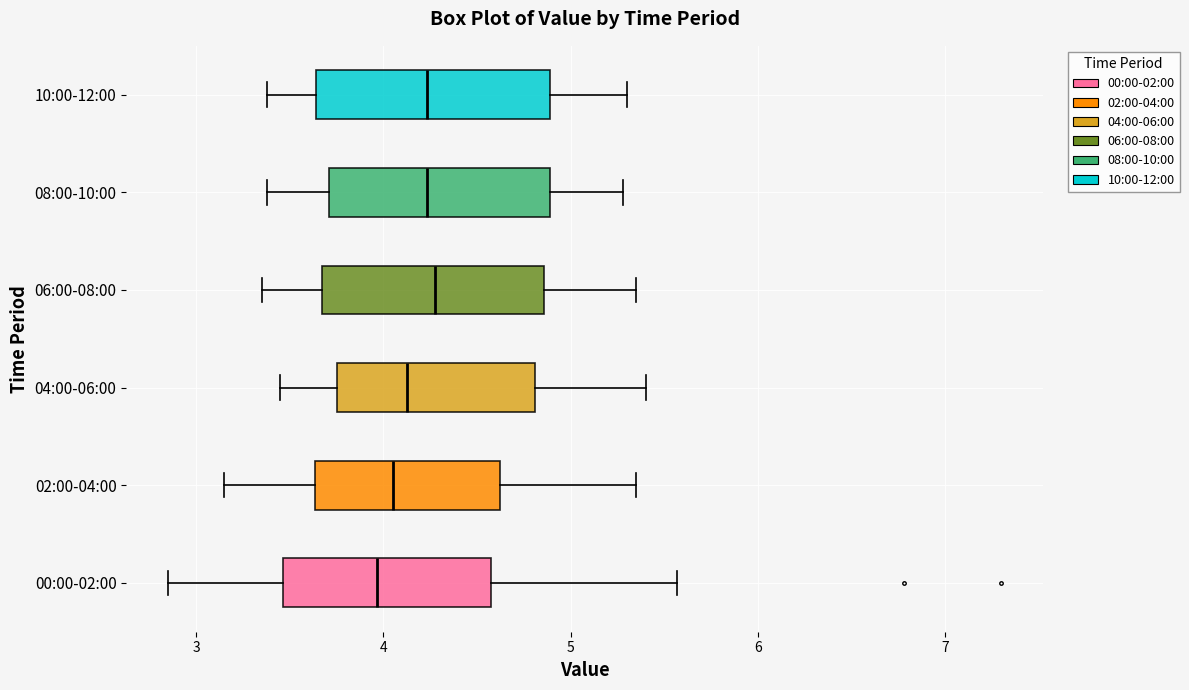

Reading bottom to top, transcribe this box plot: for each box, give where its median line is, the range the box spans, and where its two whiskers end, as read against the x-axis. The values are not printed on the chart, so give them approximately, as read against the axis.

00:00-02:00: median 4.0, box 3.5 to 4.6, whiskers 2.9 to 5.6
02:00-04:00: median 4.1, box 3.6 to 4.6, whiskers 3.2 to 5.4
04:00-06:00: median 4.1, box 3.8 to 4.8, whiskers 3.5 to 5.4
06:00-08:00: median 4.3, box 3.7 to 4.9, whiskers 3.4 to 5.4
08:00-10:00: median 4.2, box 3.7 to 4.9, whiskers 3.4 to 5.3
10:00-12:00: median 4.2, box 3.6 to 4.9, whiskers 3.4 to 5.3